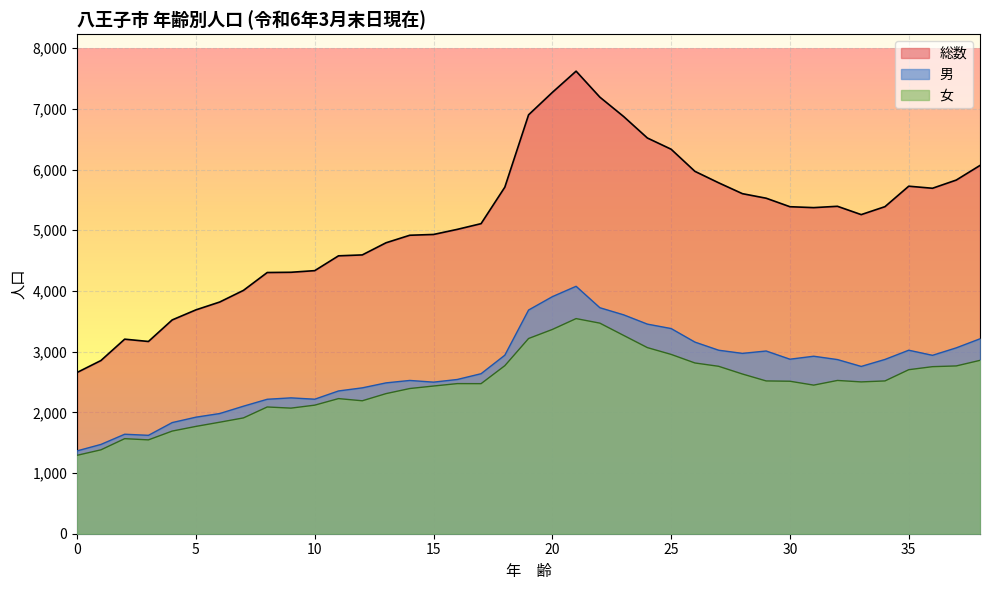

What is the greatest value displayed?

7620